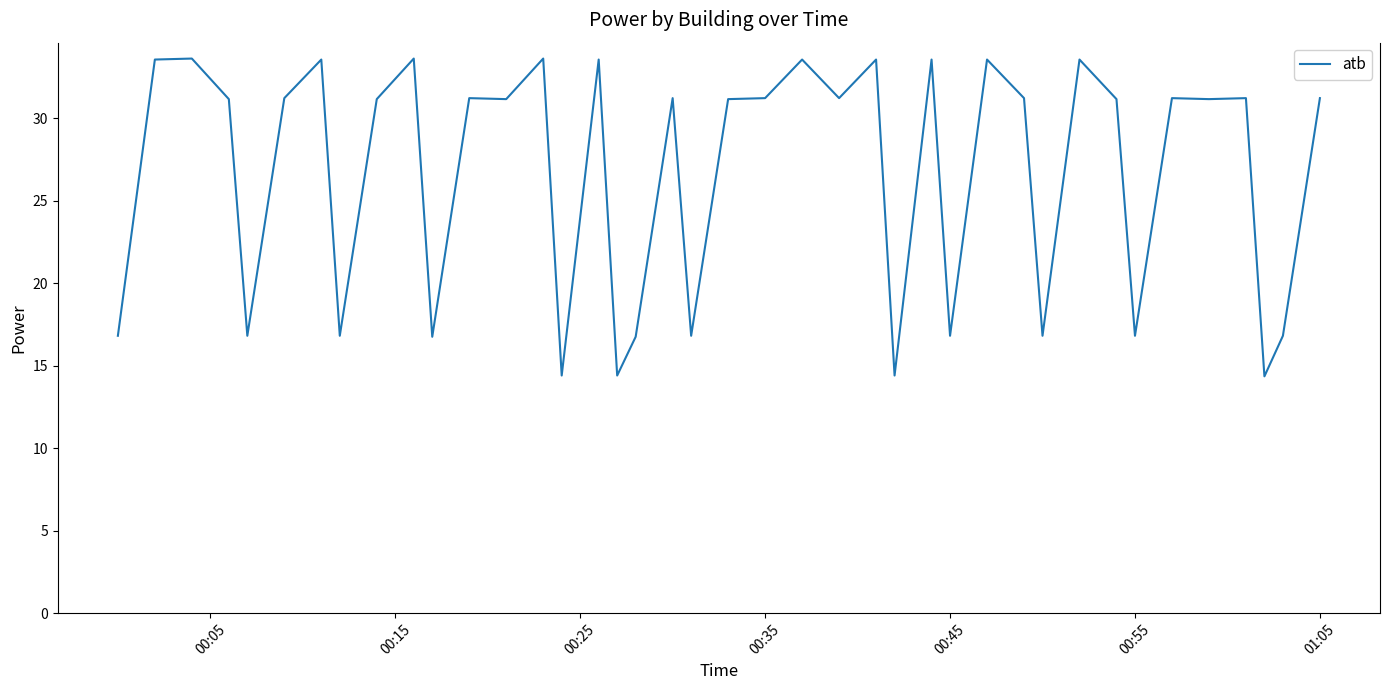

What is the maximum value shown in the chart?

33.6